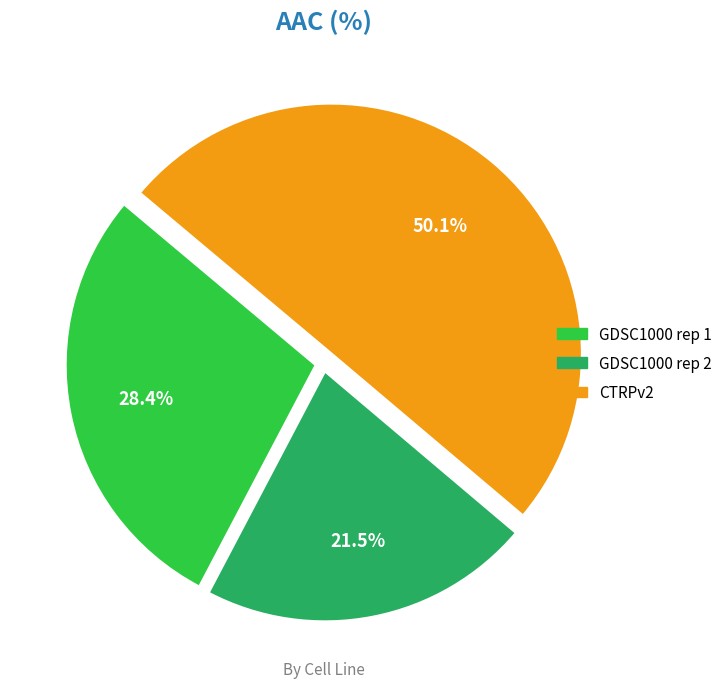

What is the ratio of the value at GDSC1000 rep 1 to the value at GDSC1000 rep 2?

1.3